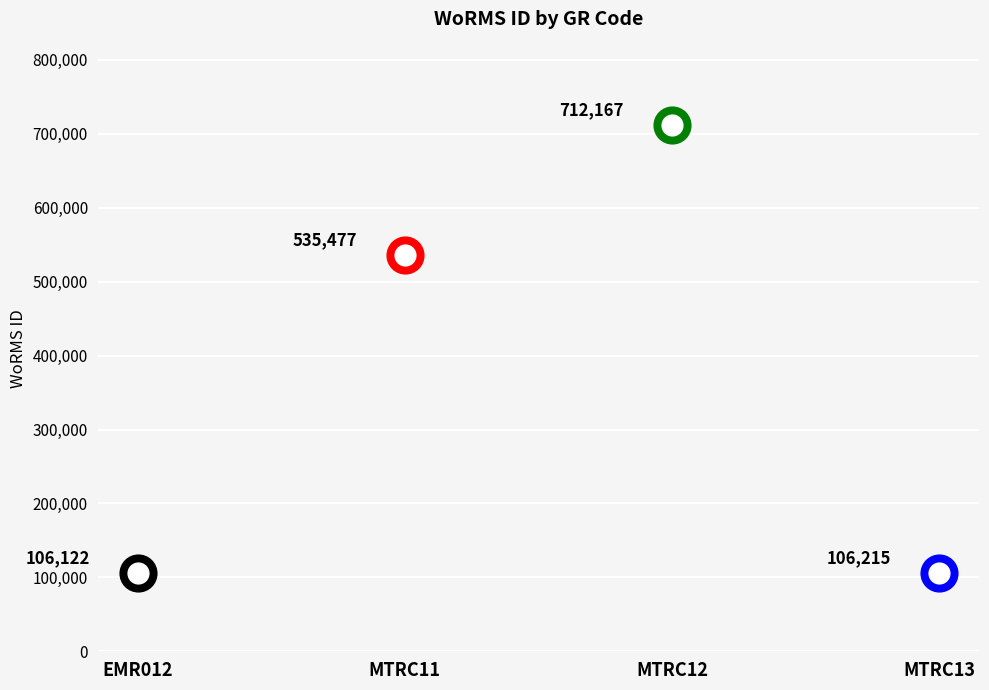

What is the change in value from MTRC11 to MTRC12?

+176690